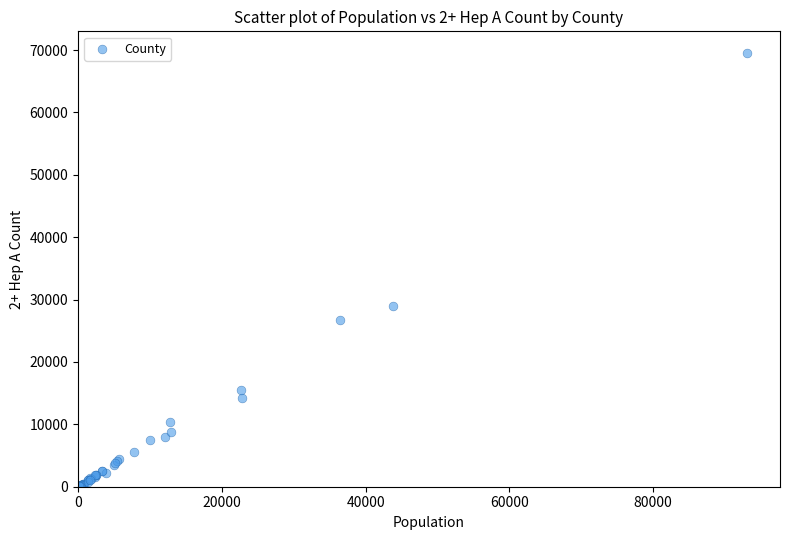

What Y value in the scatter plot is closest to 34799?

28943